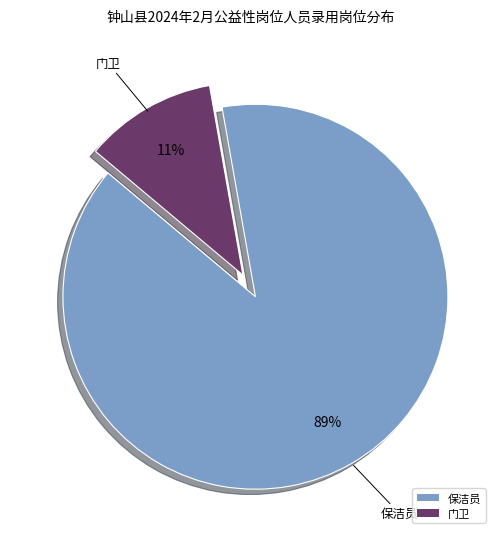

Which slice is the smallest?

门卫